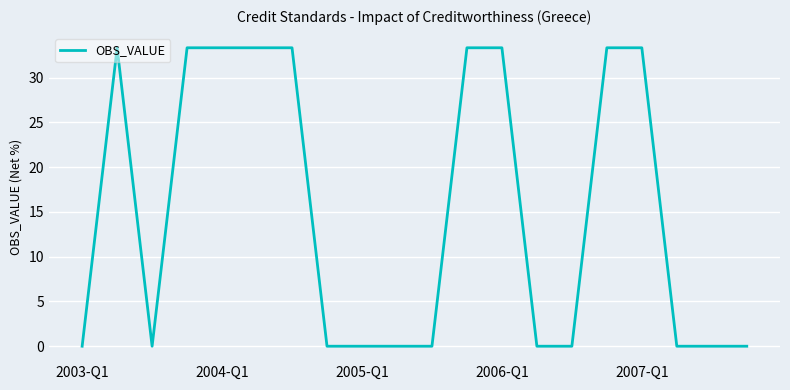

What is the difference between the maximum and minimum values?

33.3